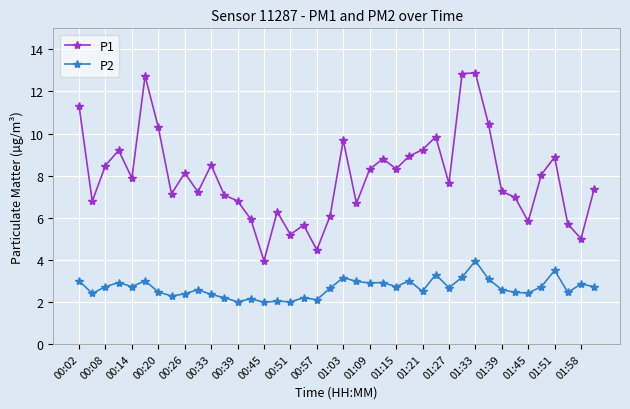

What is the maximum value shown in the chart?

12.9